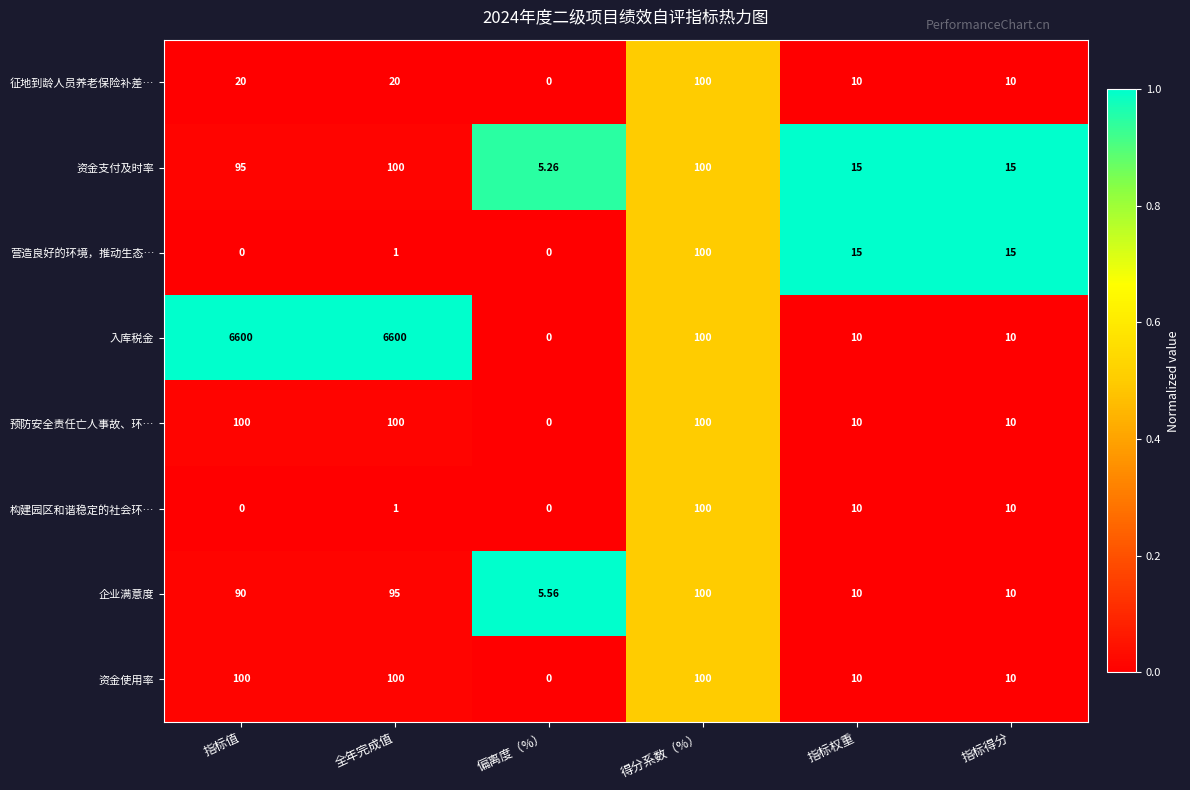

Which series changed the most between 全年完成值 and 指标权重?

入库税金